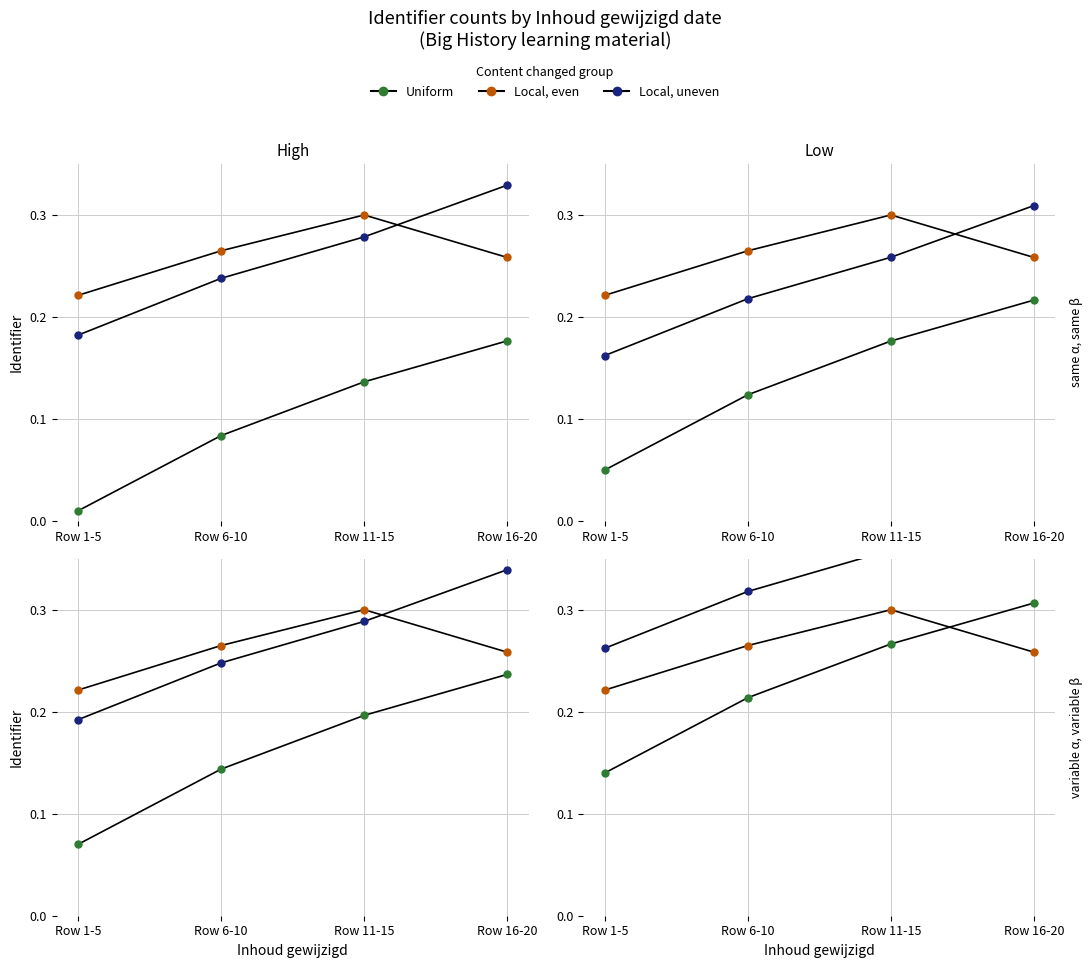

Rank the series by their maximum value, from highest to lowest.

Local, uneven, Uniform, Local, even